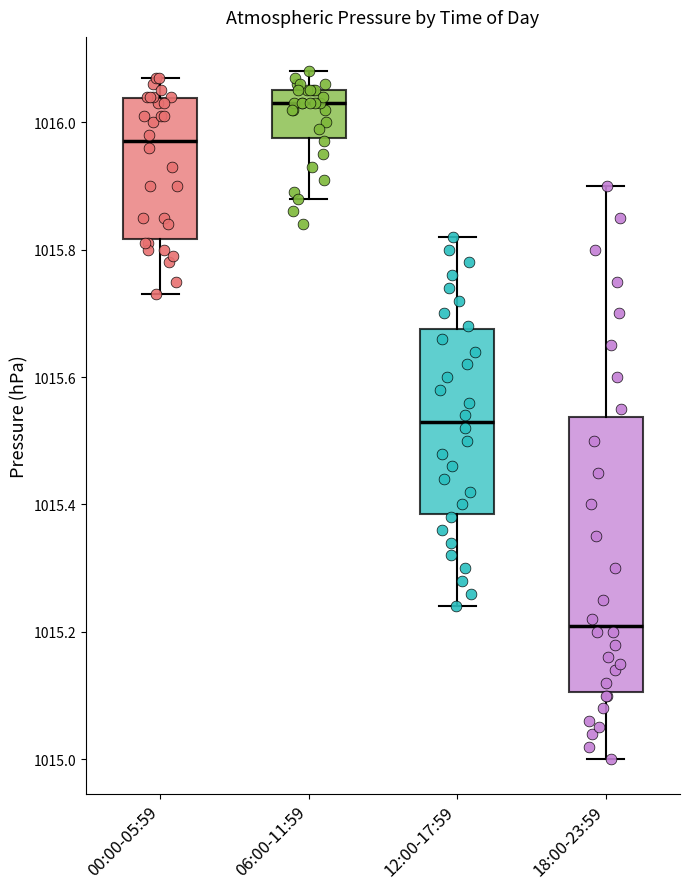

Comparing the boxes themselves (not the whiskers), which one is the tallest?

18:00-23:59